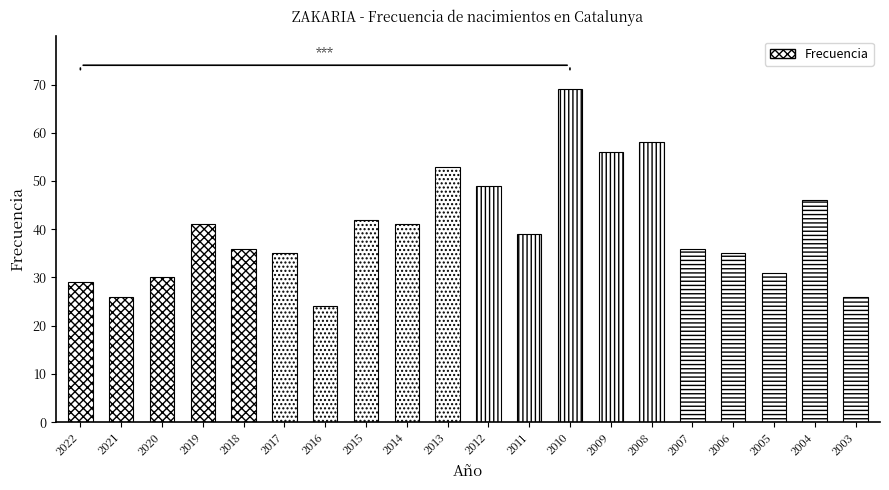

What is the value of the 15th bar from the left?

58